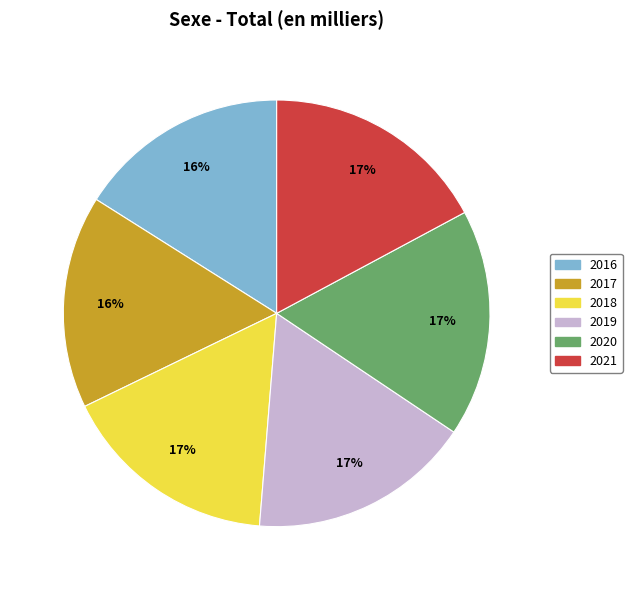

To the nearest percent, what is the combined percentage of 2017 and 2018?

33%